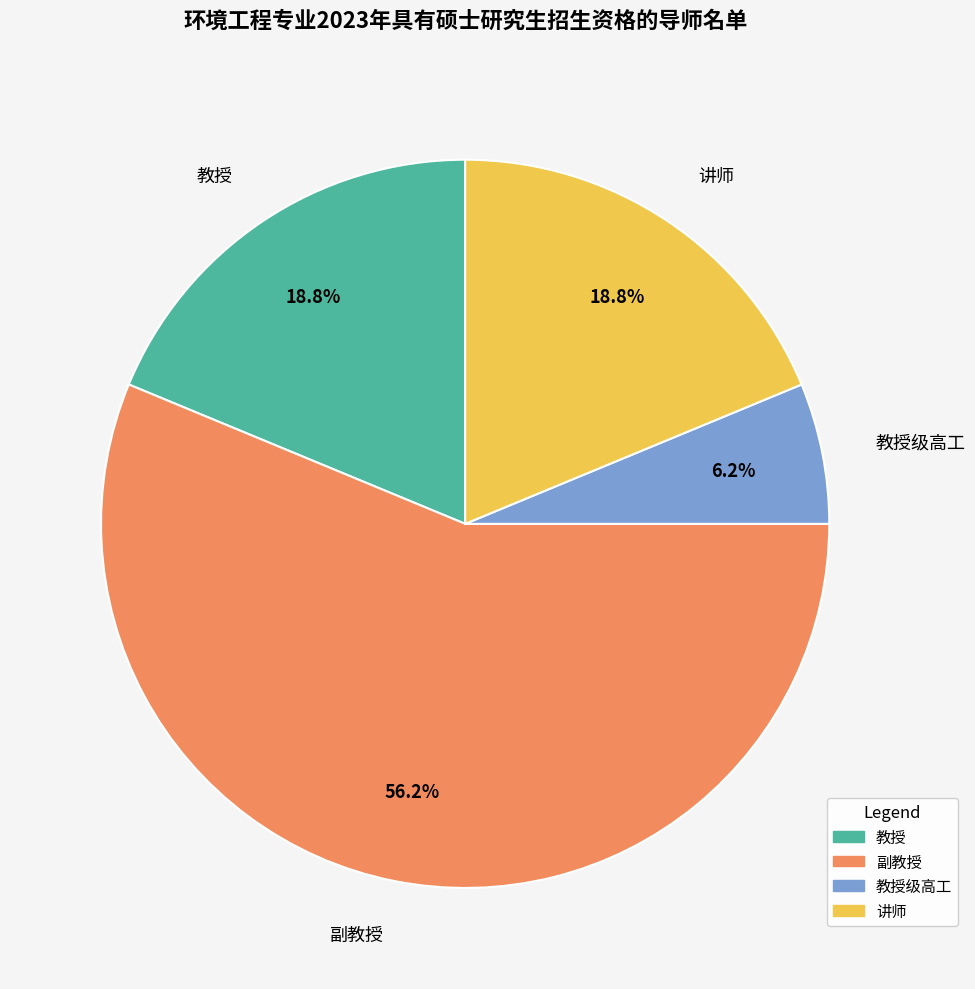

Does any single category account for the majority?

Yes